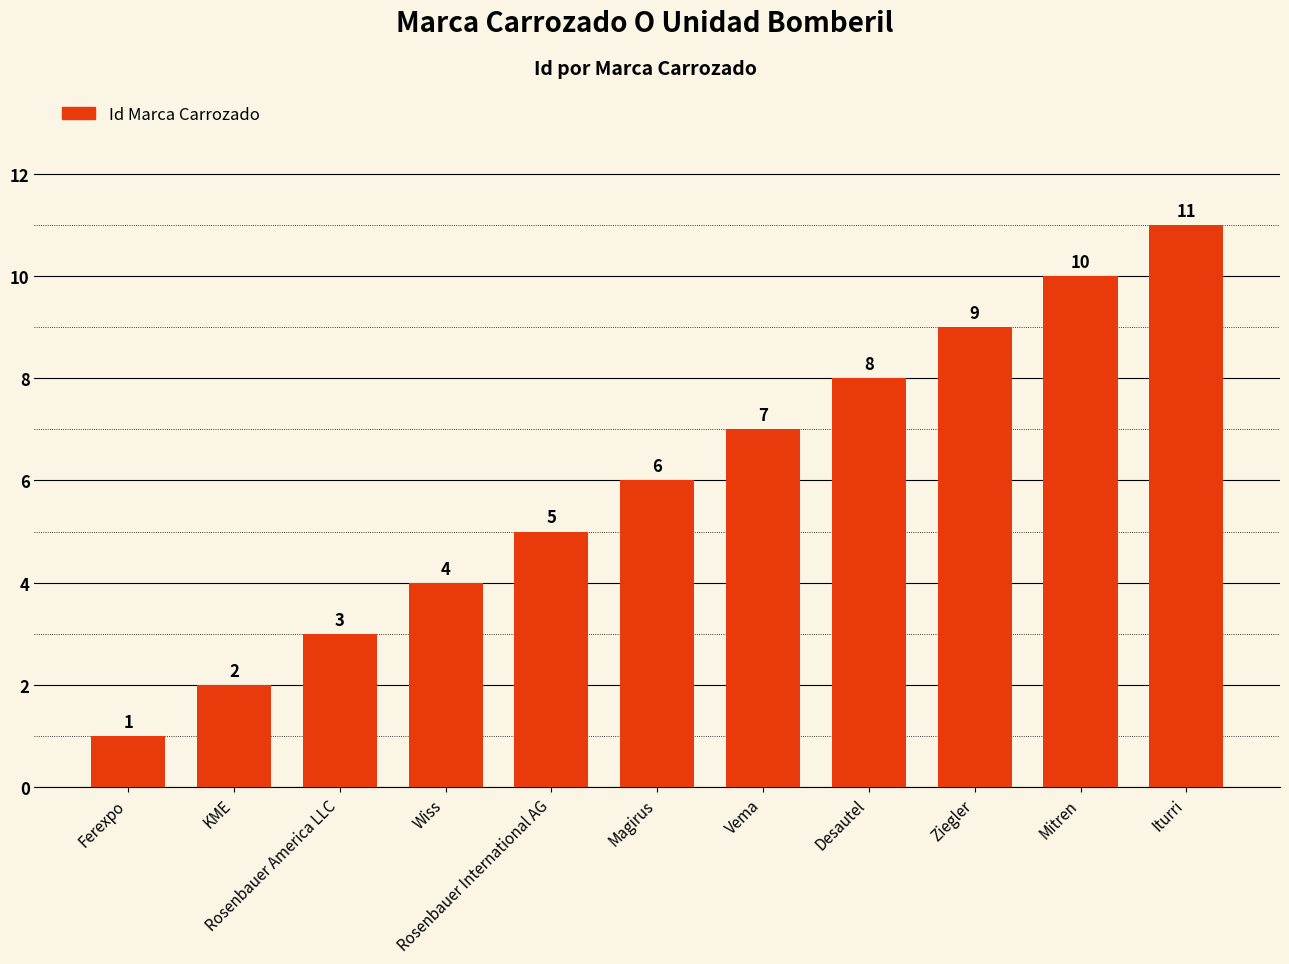

Which label corresponds to the smallest value in the chart?

Ferexpo